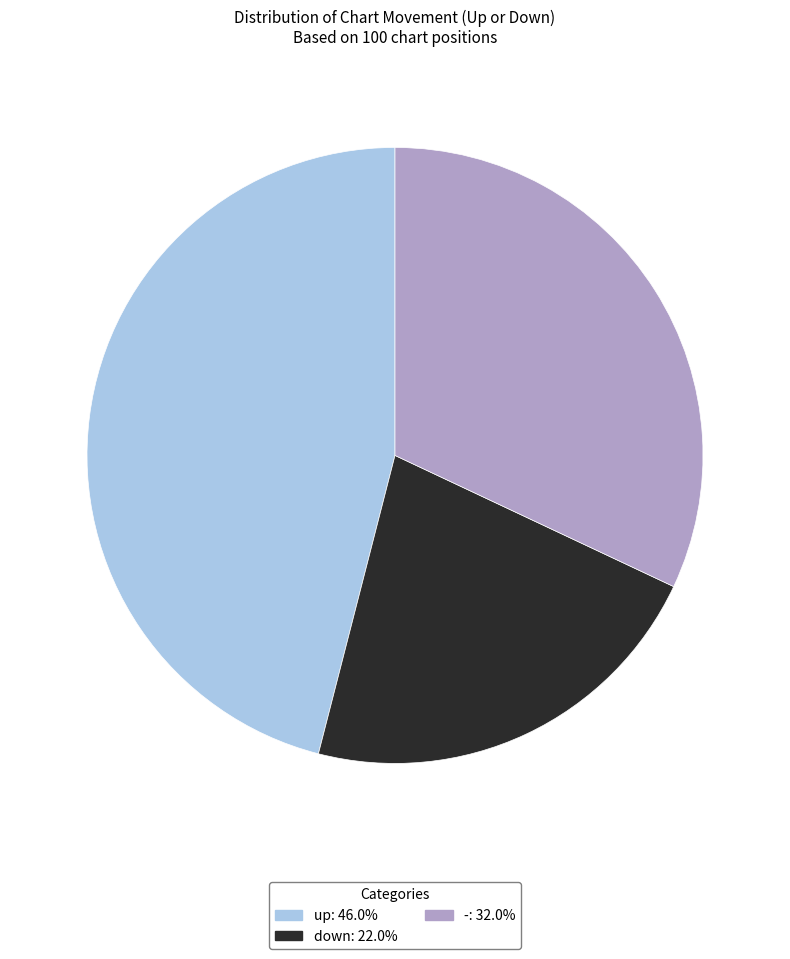

Combined, do up: 46.0% and -: 32.0% account for over 50%?

Yes